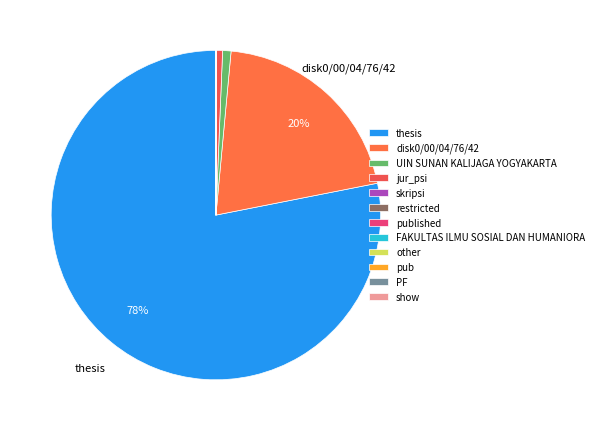

The show slice represents 0% of the pie. True or false?

True